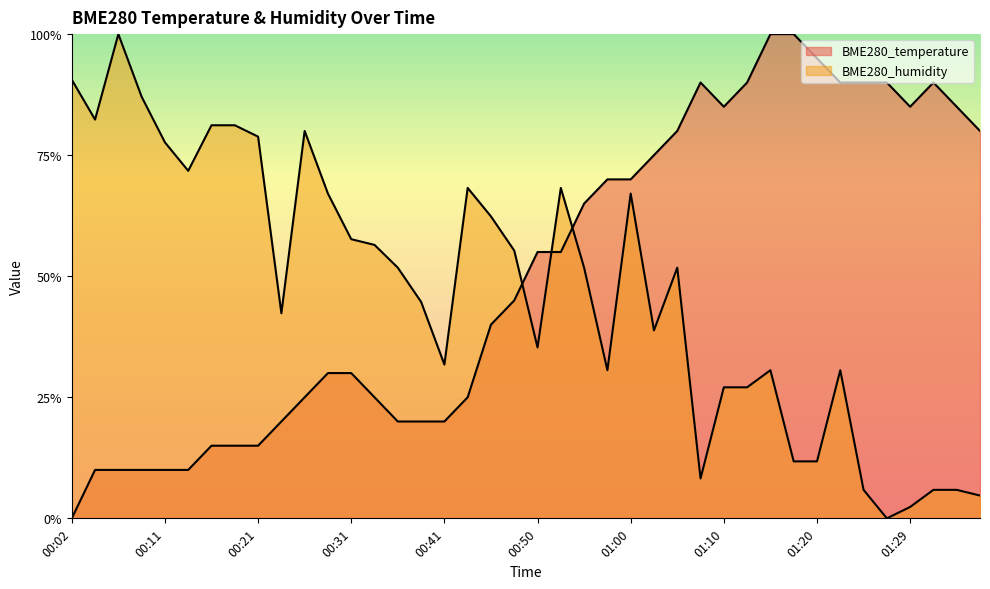

What is the label of the 18th point from the left?

00:43